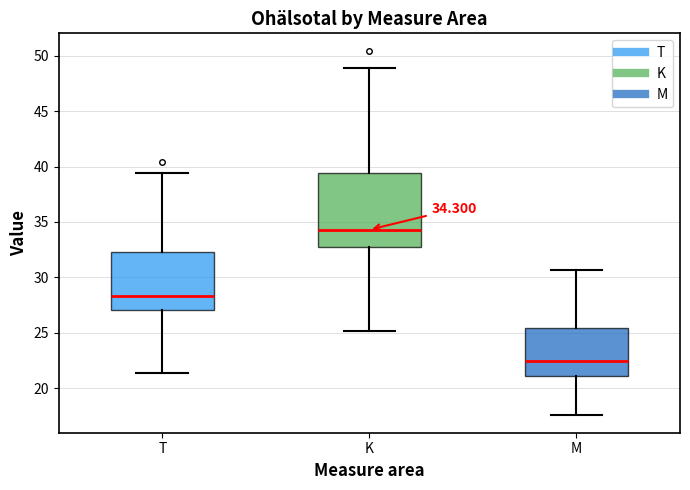

Which box's median line is the highest?

K